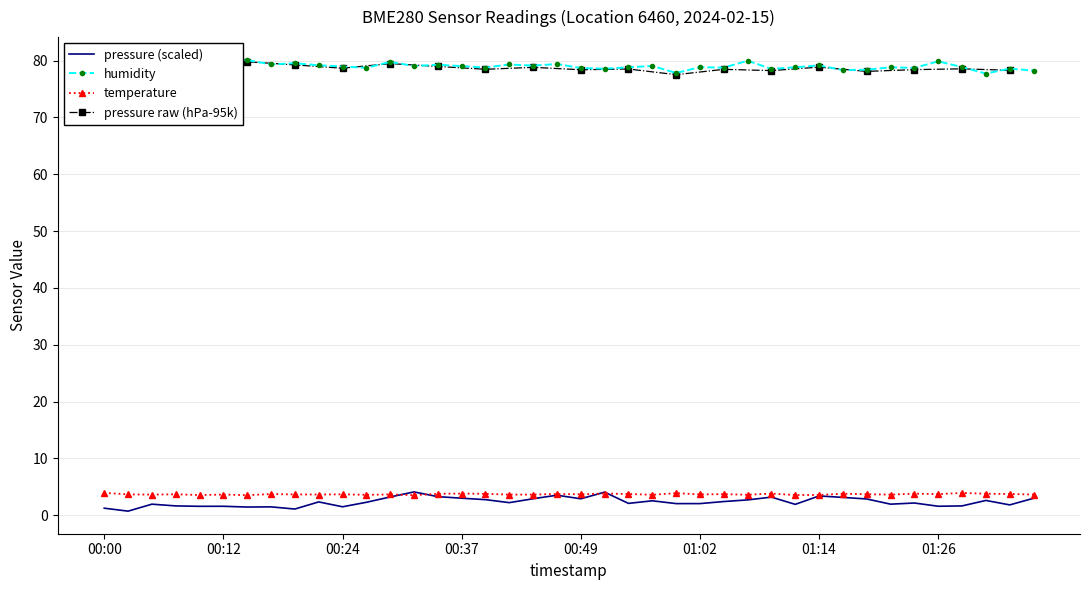

True or false: pressure has a value of 3.3 at 14.

True